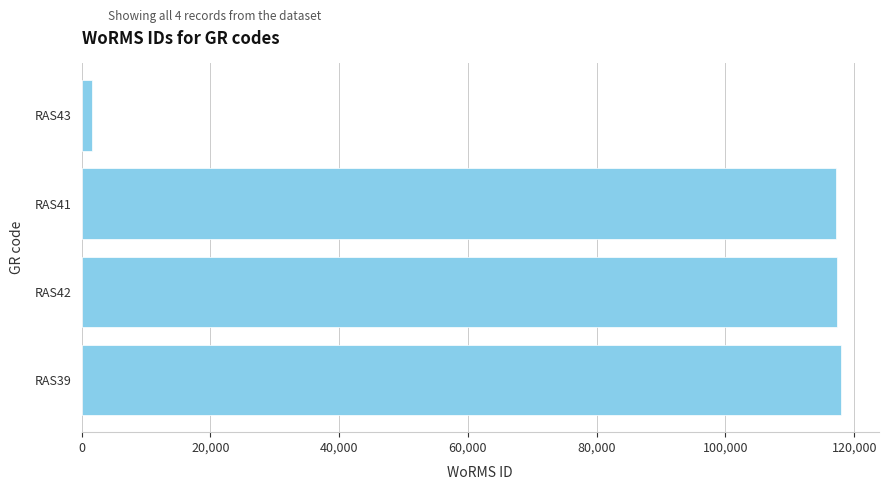

Which category has the lowest value across all series?

RAS43